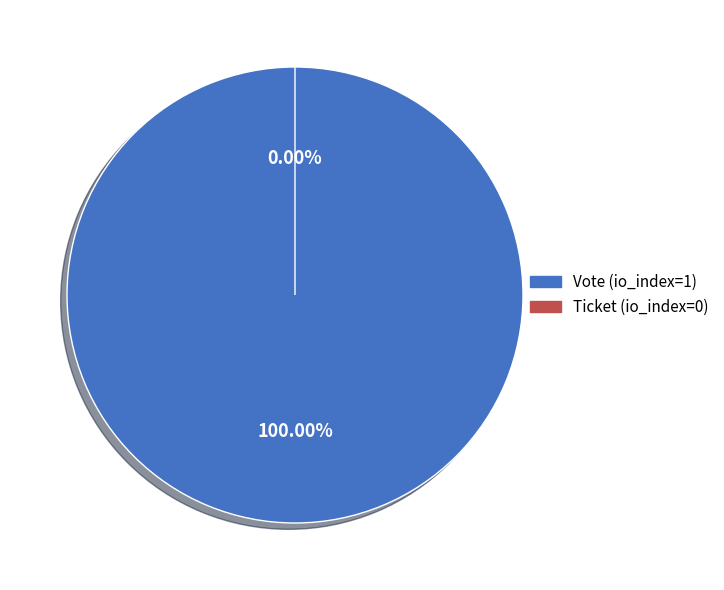

Count the number of slices in the pie.

2